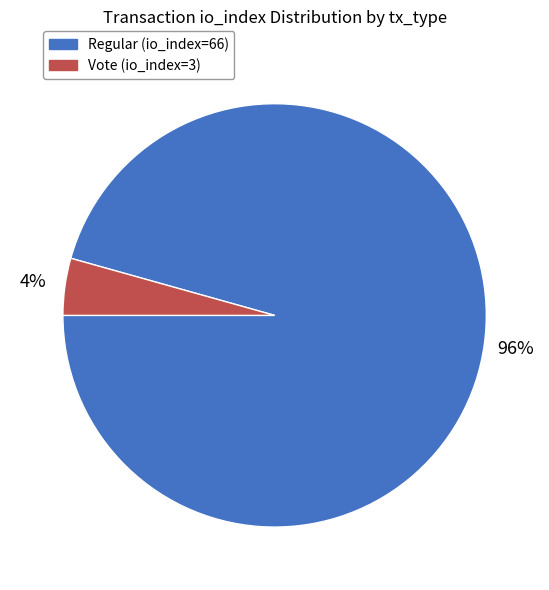

Do Regular (io_index=66) and Vote (io_index=3) together represent more than half of the pie?

Yes